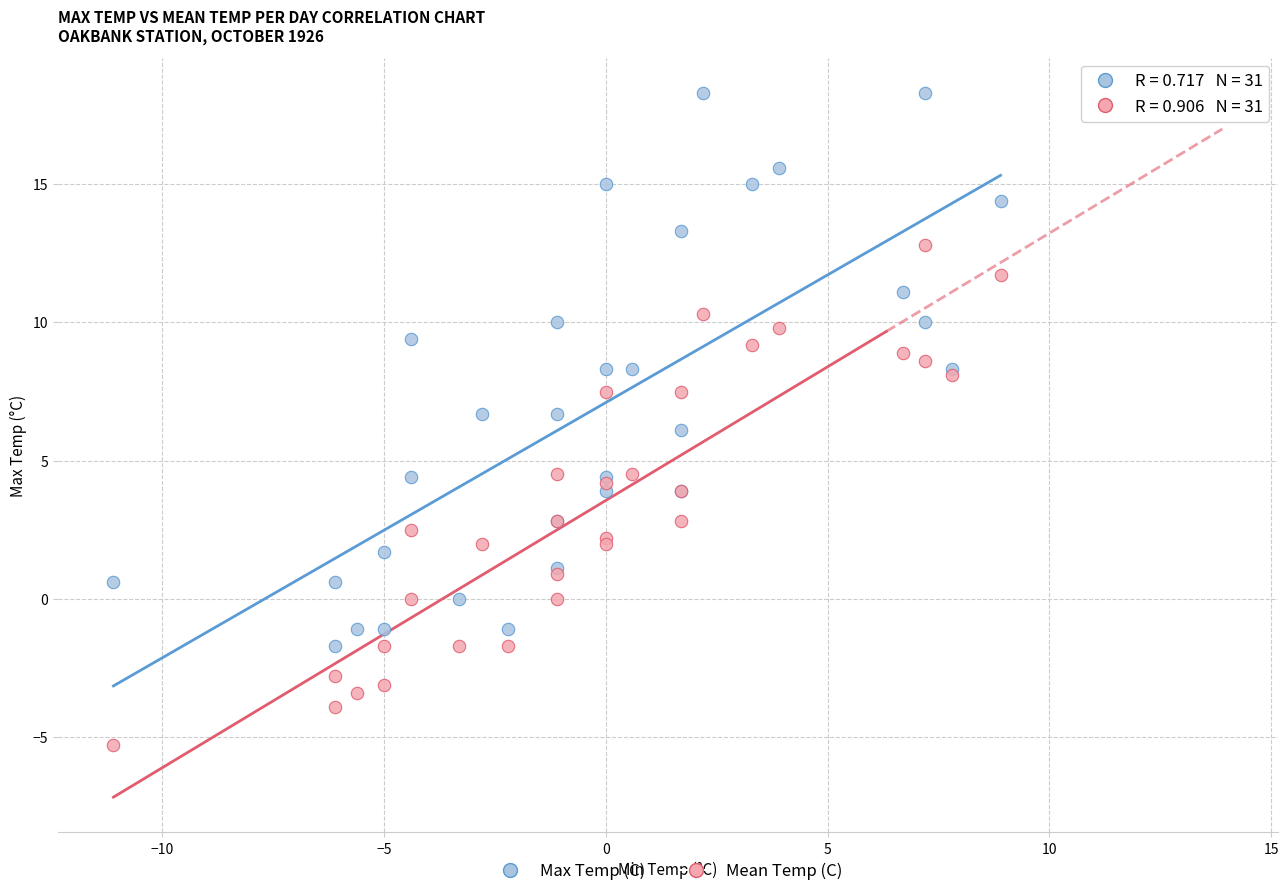

What are all the series names shown in the legend?

Max Temp (C), Mean Temp (C)